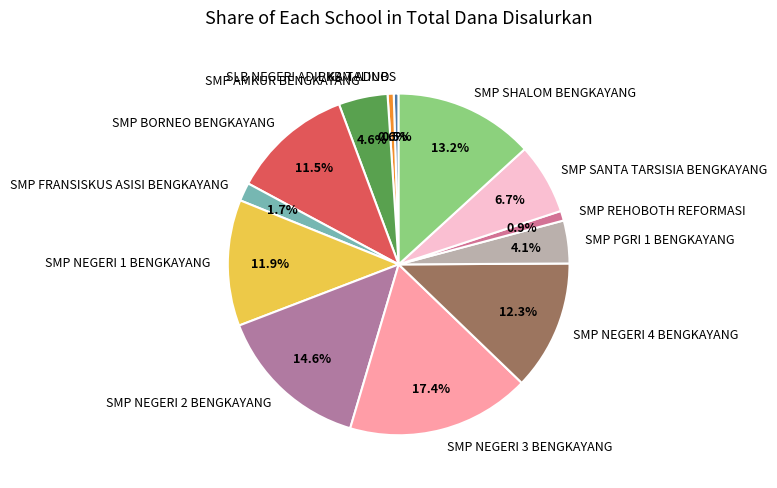

Is SMP NEGERI 4 BENGKAYANG the majority of the pie?

No